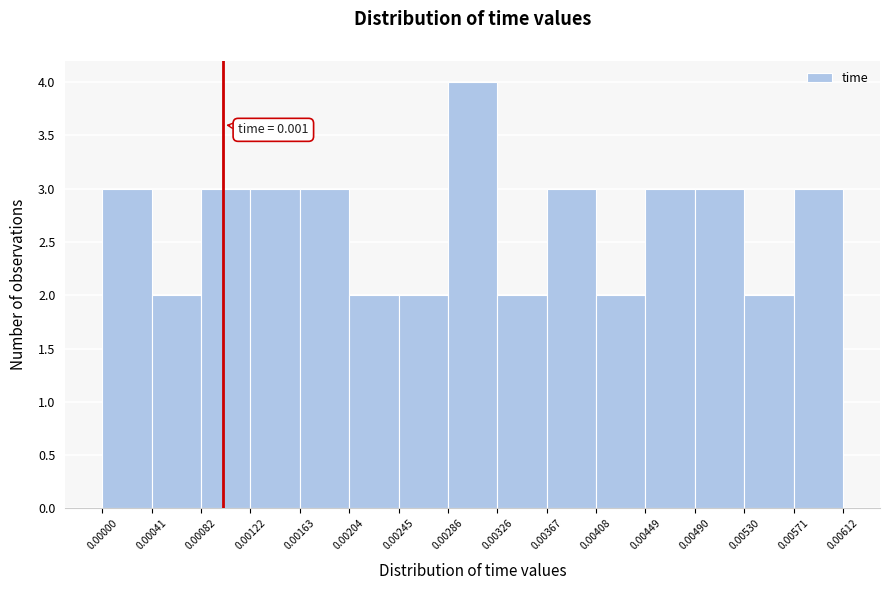

Which range on the x-axis has the tallest bar?

0.00286 to 0.00326